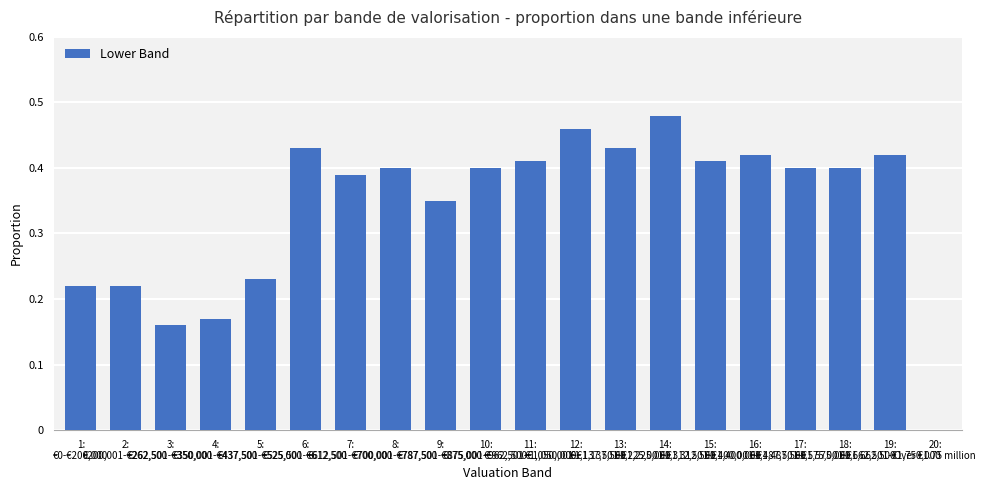

What is the sum of all values?

6.8